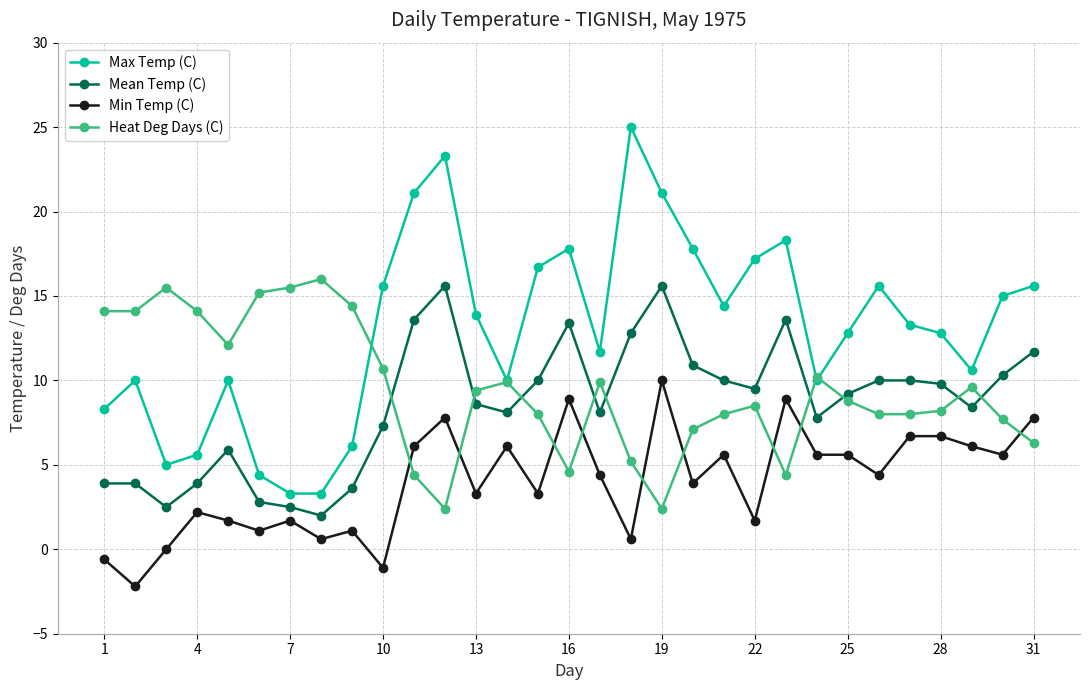

What is the value of the Mean Temp (C) point at the 9th from the left?

3.6